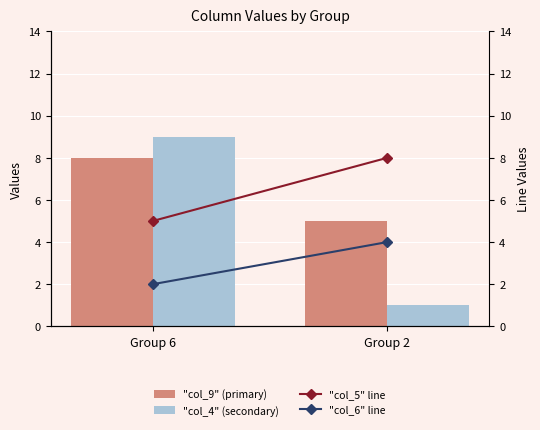

At which category does the chart reach its peak across all series?

Group 6